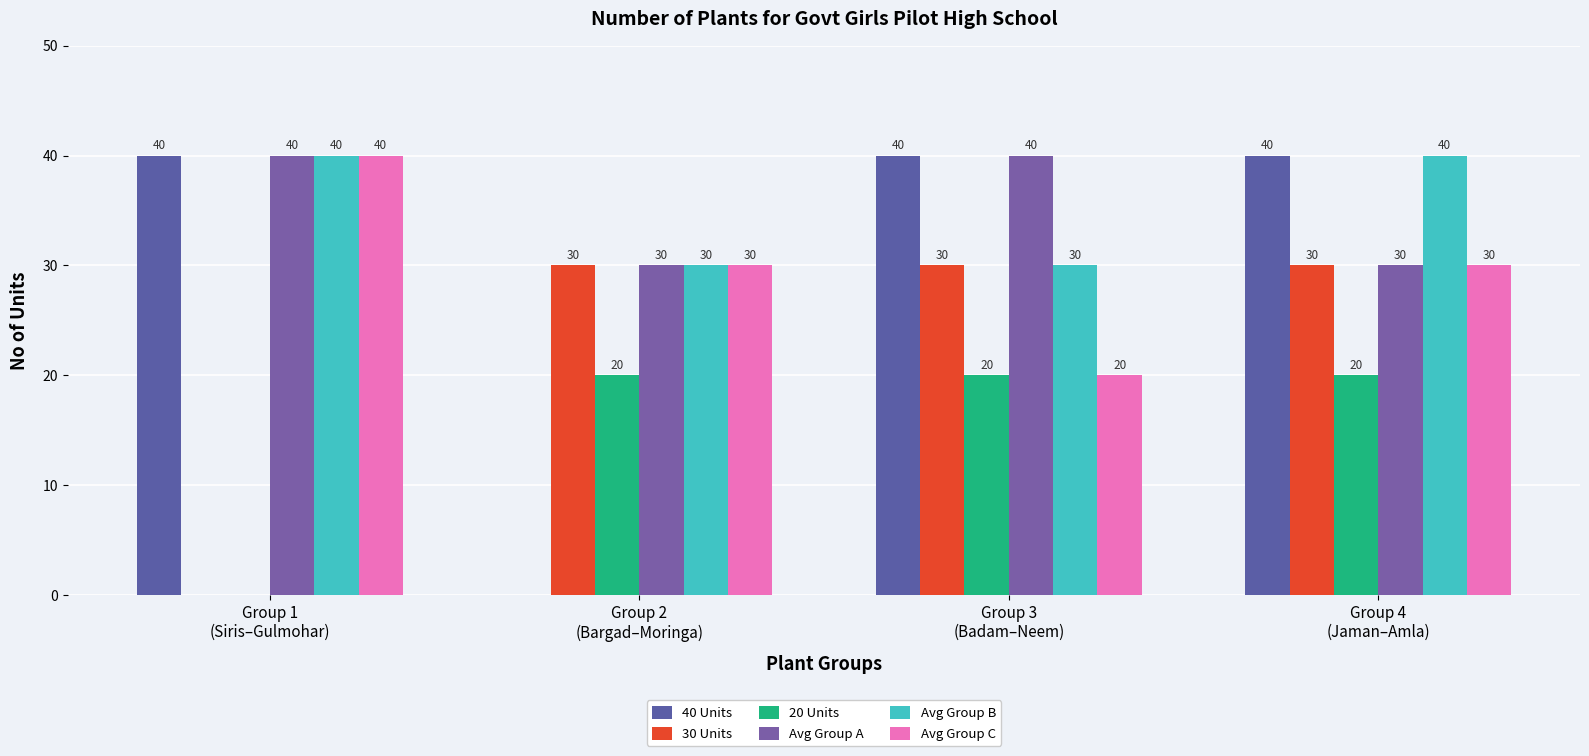

At which label does 20 Units reach its minimum?

Group 1
(Siris–Gulmohar)